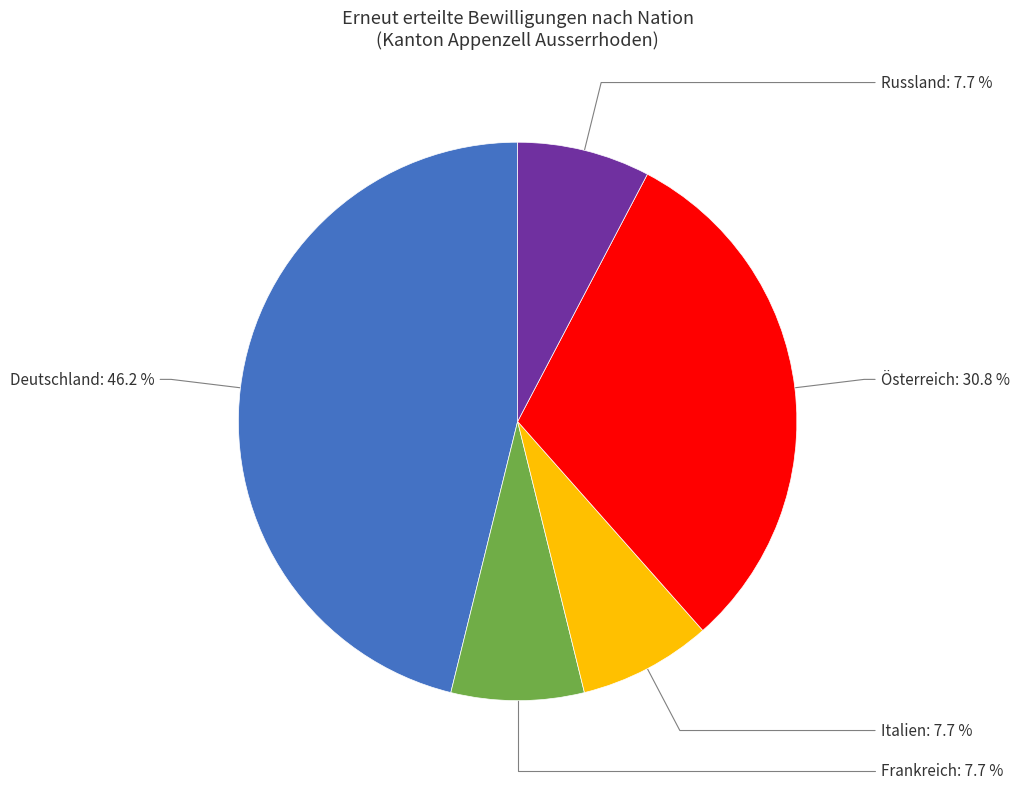

How many segments does this pie chart have?

5